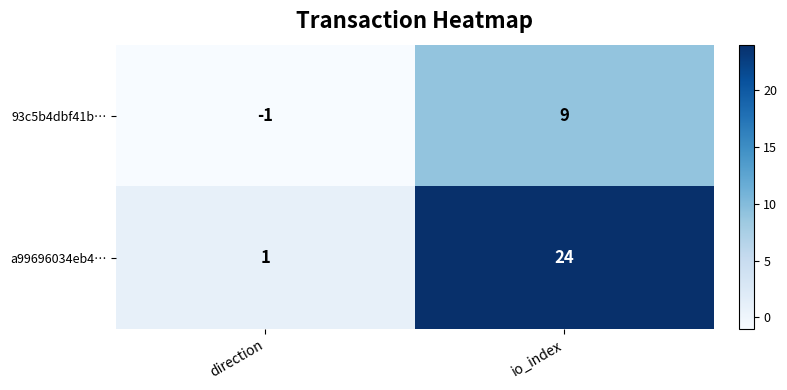

Which category has the highest value across all series?

io_index